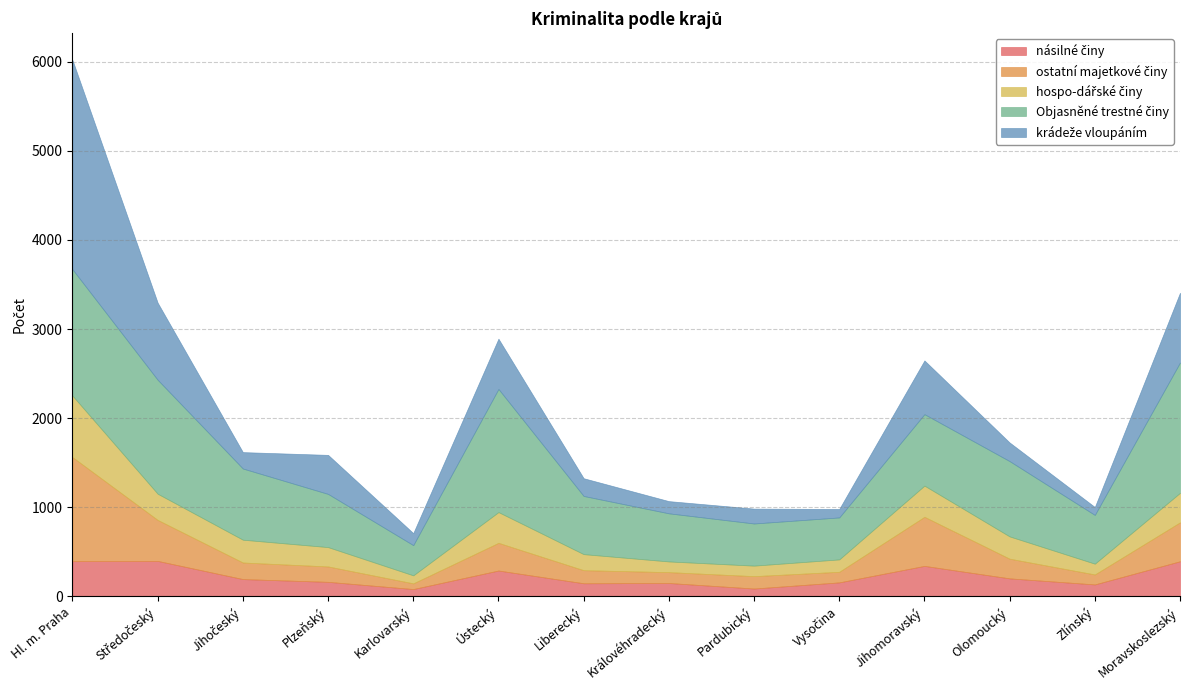

The value of hospo-dářské činy at Středočeský is 500. True or false?

False